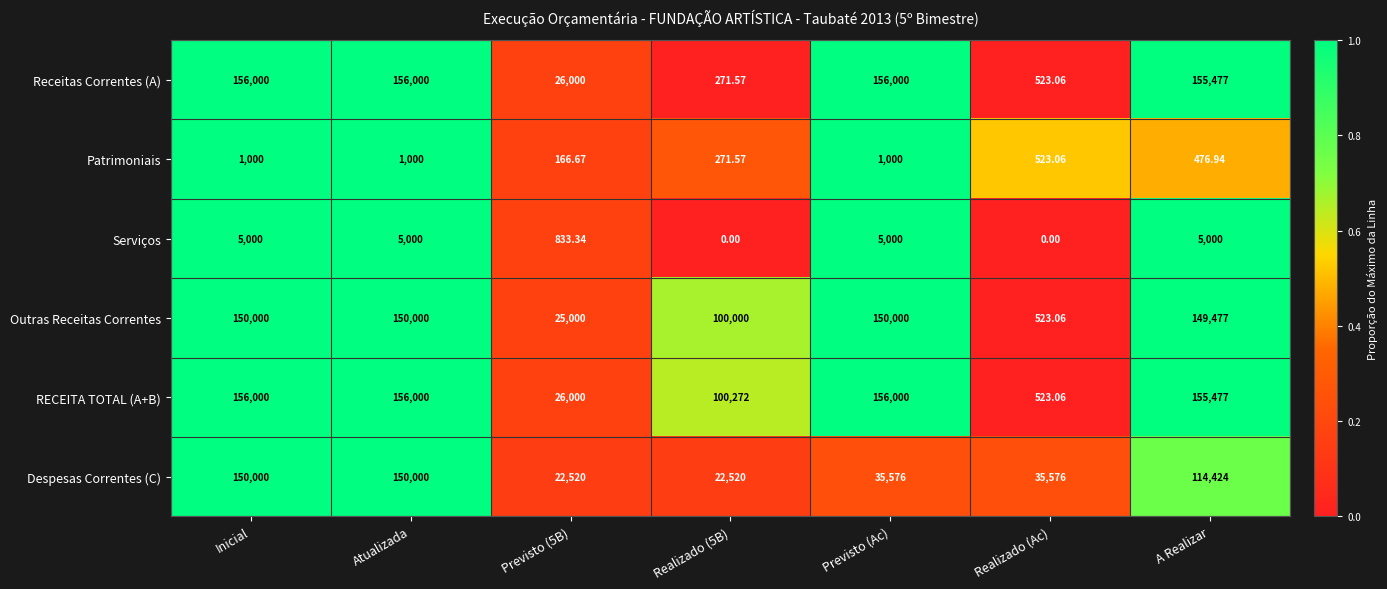

What is the spread (max minus min) of values at Previsto (Ac)?

155000.0